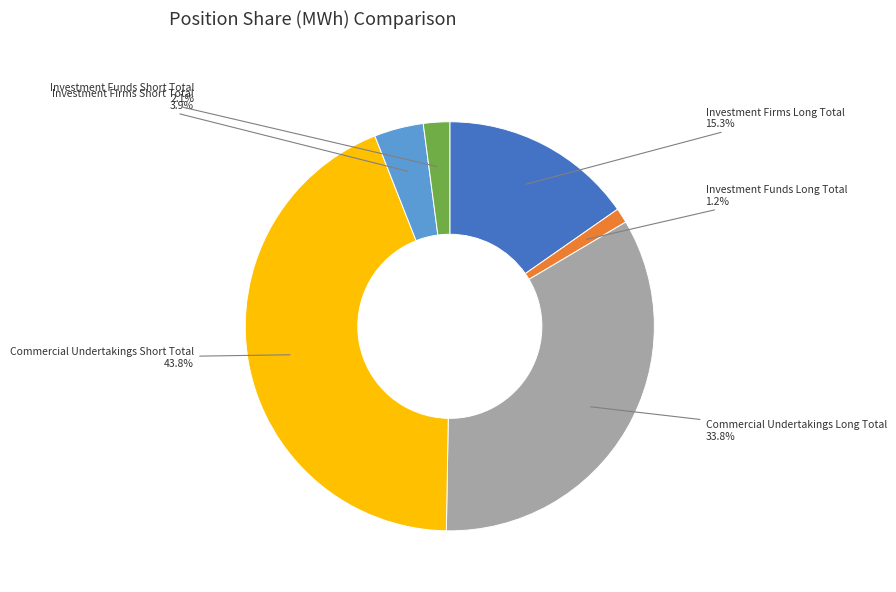

Which category has the biggest portion of the pie?

Commercial Undertakings Short Total